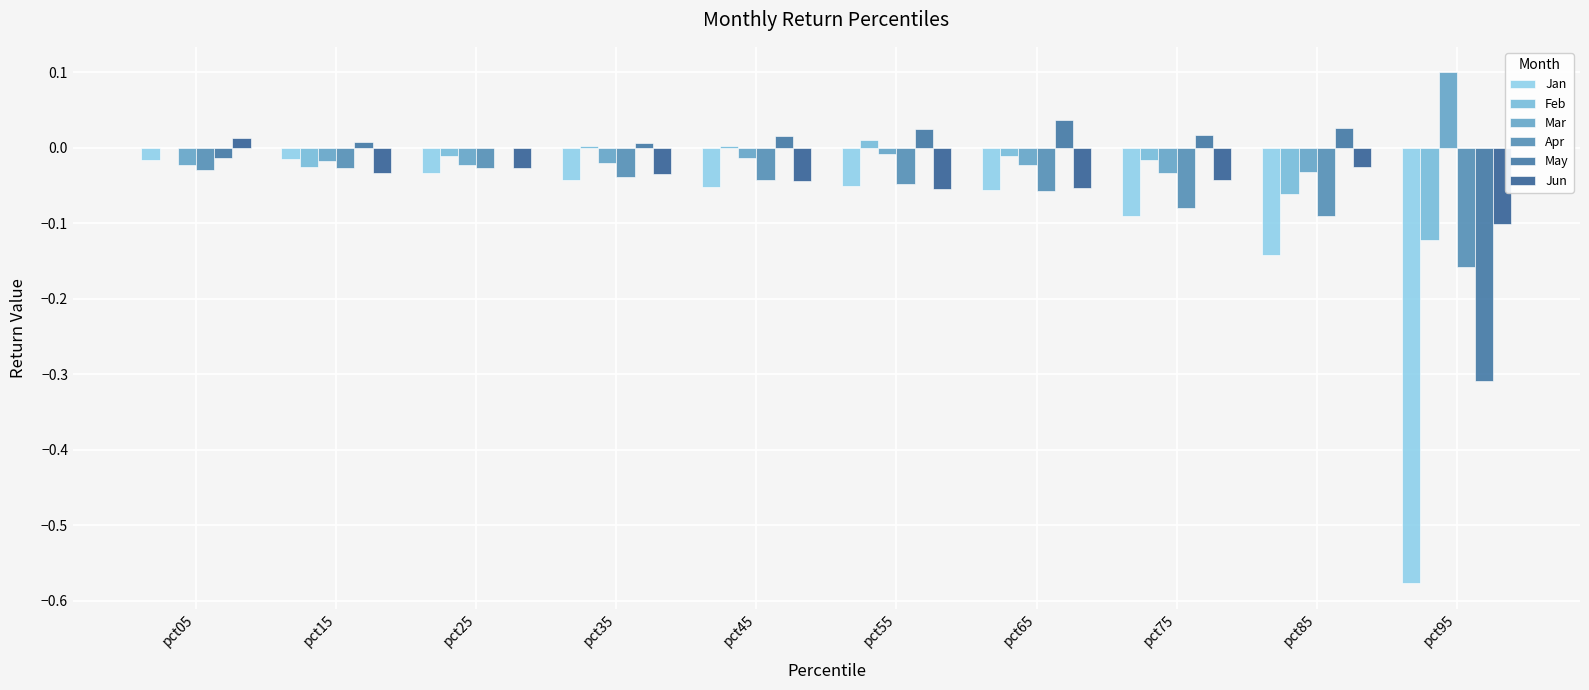

What is the difference between the maximum and second lowest values in the Apr series?

0.1